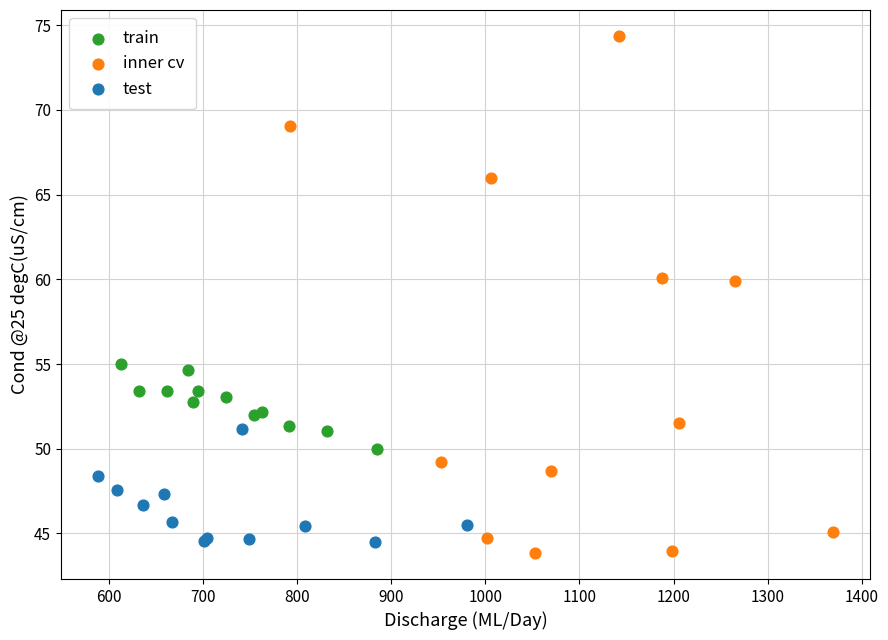

What are all the series names shown in the legend?

train, inner cv, test